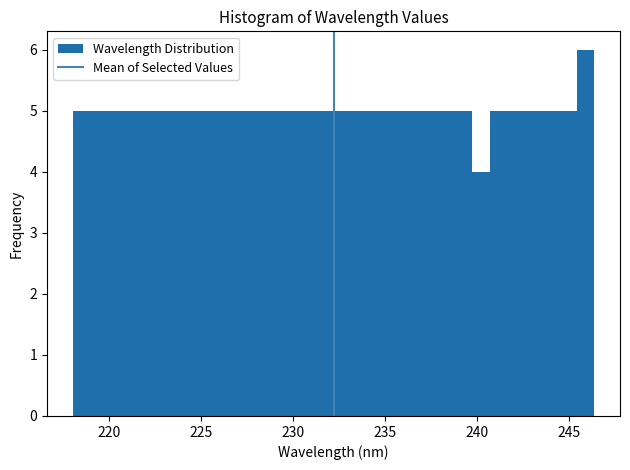

Read against the x-axis, roughly where is the centre of the tallest bar?

246.0